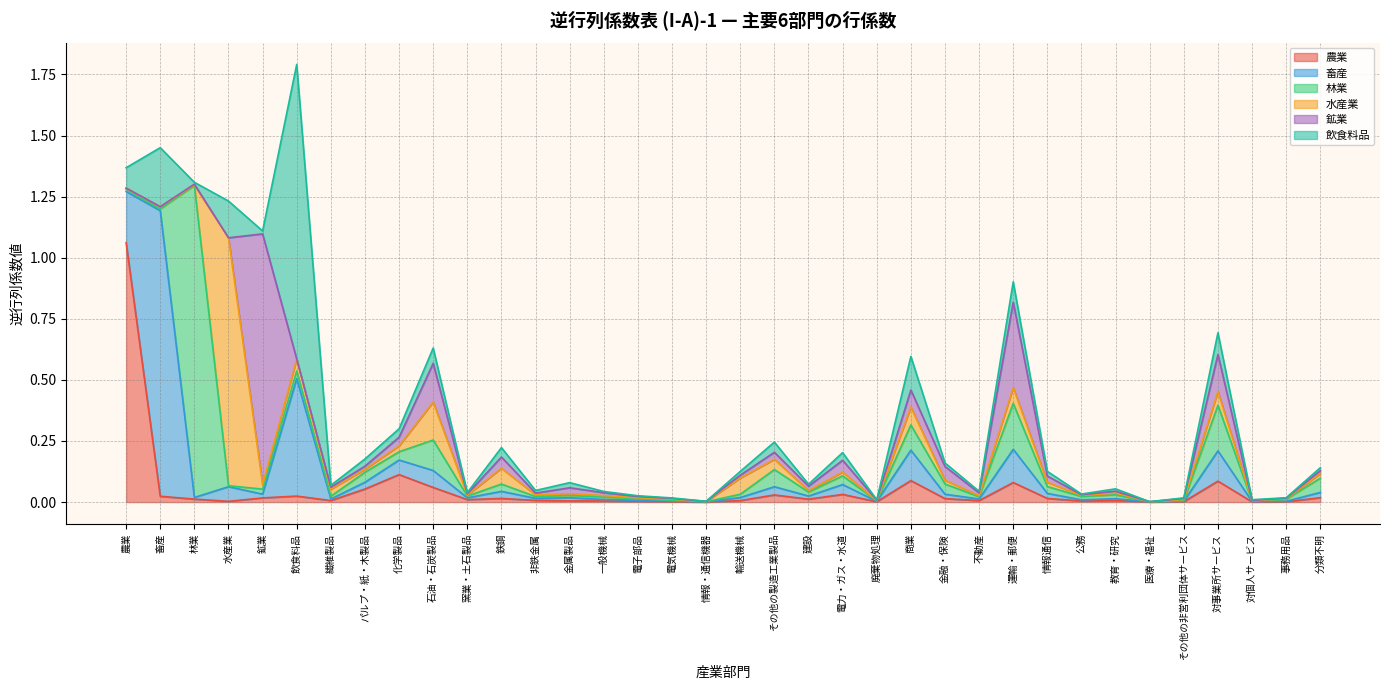

Reading left to right, what are all the values shown in this chart?

農業: 1.1	0.0	0.0	0.0	0.0	0.0	0.0	0.1	0.1	0.1	0.0	0.0	0.0	0.0	0.0	0.0	0.0	0.0	0.0	0.0	0.0	0.0	0.0	0.1	0.0	0.0	0.1	0.0	0.0	0.0	0.0	0.0	0.1	0.0	0.0	0.0
畜産: 0.2	1.2	0.0	0.1	0.0	0.5	0.0	0.0	0.1	0.1	0.0	0.0	0.0	0.0	0.0	0.0	0.0	0.0	0.0	0.0	0.0	0.0	0.0	0.1	0.0	0.0	0.1	0.0	0.0	0.0	0.0	0.0	0.1	0.0	0.0	0.0
林業: 0.0	0.0	1.3	0.0	0.0	0.0	0.0	0.0	0.0	0.1	0.0	0.0	0.0	0.0	0.0	0.0	0.0	0.0	0.0	0.1	0.0	0.0	0.0	0.1	0.0	0.0	0.2	0.0	0.0	0.0	0.0	0.0	0.2	0.0	0.0	0.1
水産業: 0.0	0.0	0.0	1.0	0.0	0.0	0.0	0.0	0.0	0.2	0.0	0.1	0.0	0.0	0.0	0.0	0.0	0.0	0.1	0.0	0.0	0.0	0.0	0.1	0.0	0.0	0.1	0.0	0.0	0.0	0.0	0.0	0.1	0.0	0.0	0.0
鉱業: 0.0	0.0	0.0	0.0	1.0	0.0	0.0	0.0	0.0	0.2	0.0	0.0	0.0	0.0	0.0	0.0	0.0	0.0	0.0	0.0	0.0	0.0	0.0	0.1	0.1	0.0	0.3	0.0	0.0	0.0	0.0	0.0	0.2	0.0	0.0	0.0
飲食料品: 0.1	0.2	0.0	0.2	0.0	1.2	0.0	0.0	0.0	0.1	0.0	0.0	0.0	0.0	0.0	0.0	0.0	0.0	0.0	0.0	0.0	0.0	0.0	0.1	0.0	0.0	0.1	0.0	0.0	0.0	0.0	0.0	0.1	0.0	0.0	0.0